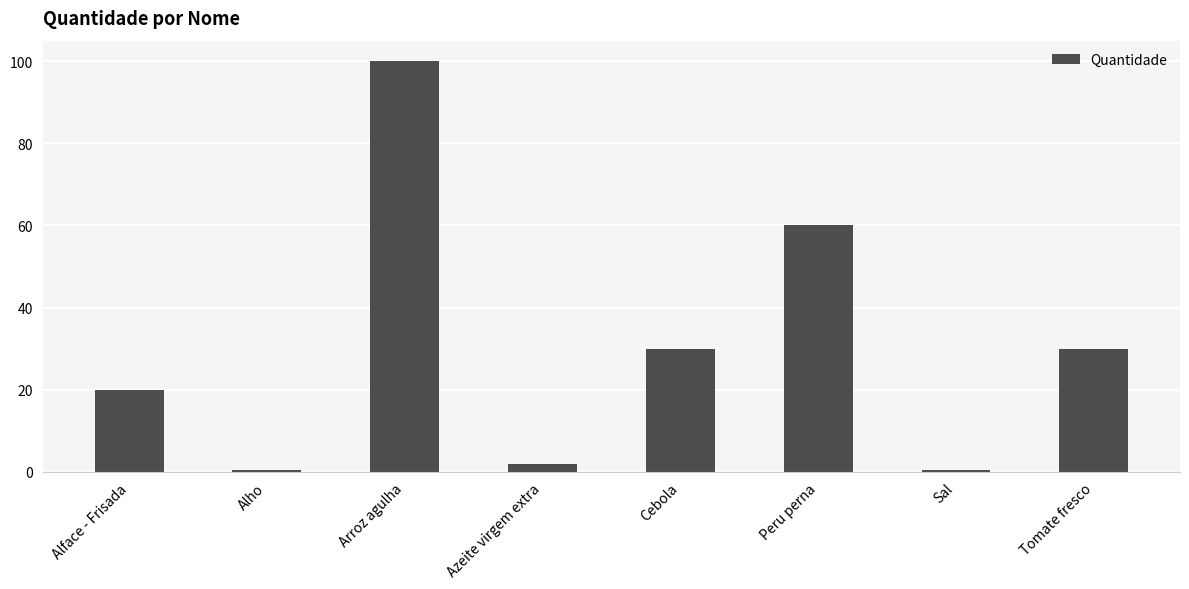

At which label is the value closest to 50?

Peru perna